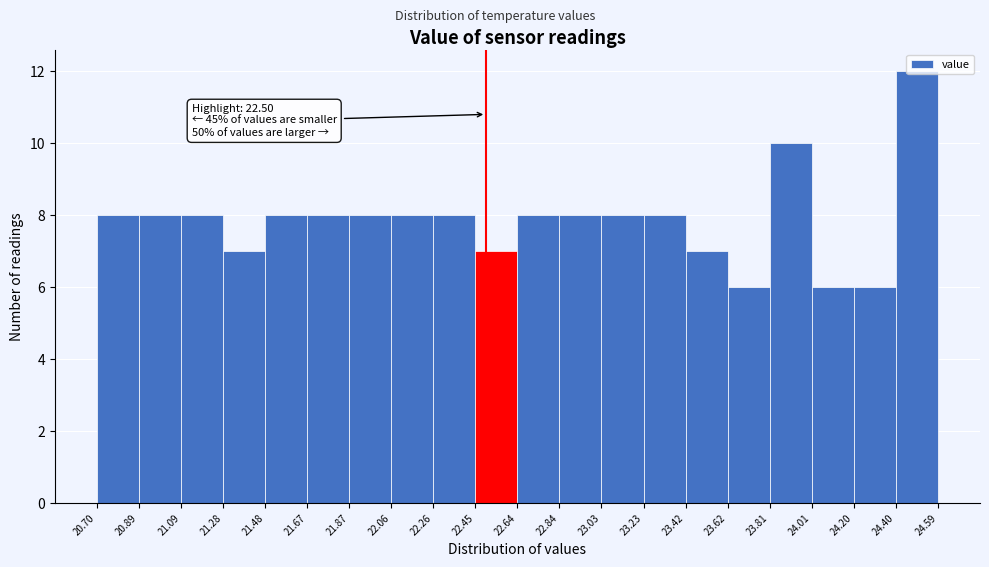

Which range on the x-axis has the tallest bar?

24.40 to 24.59